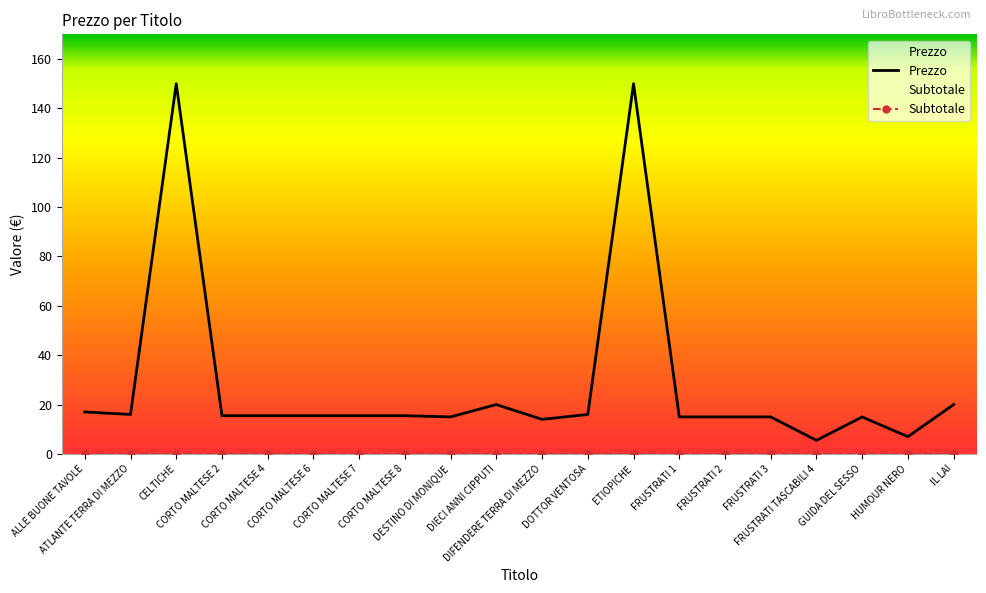

At which category does the chart reach its peak across all series?

CELTICHE